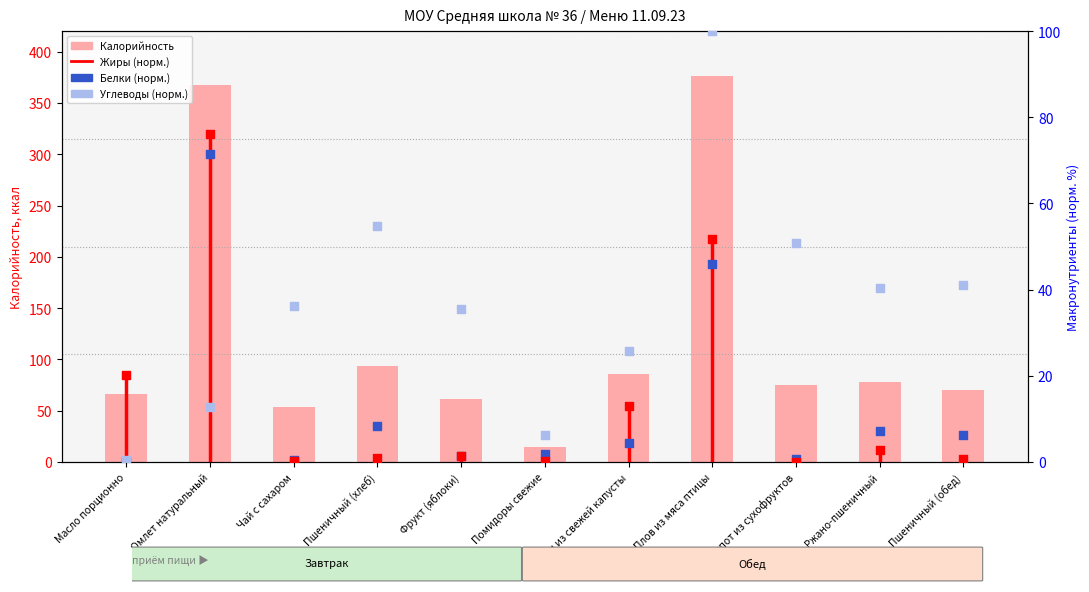

What is the total value across all series at Плов из мяса птицы?

574.3